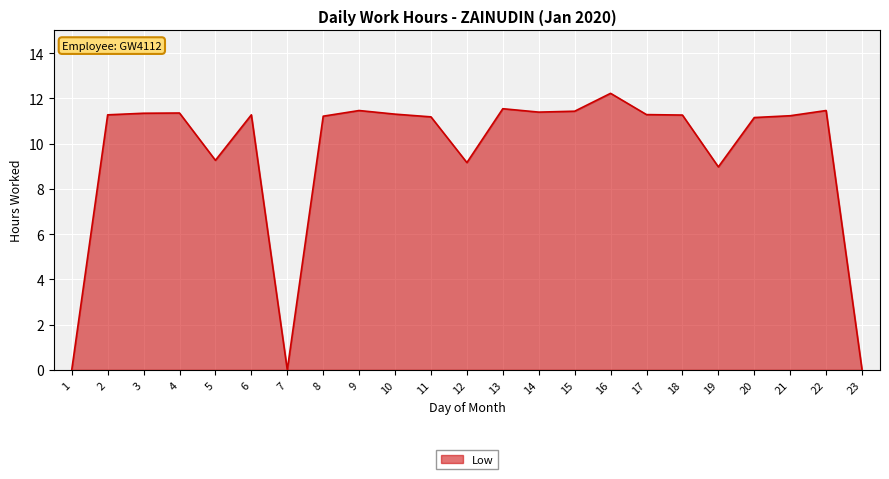

What value does the data have at 21?

11.2